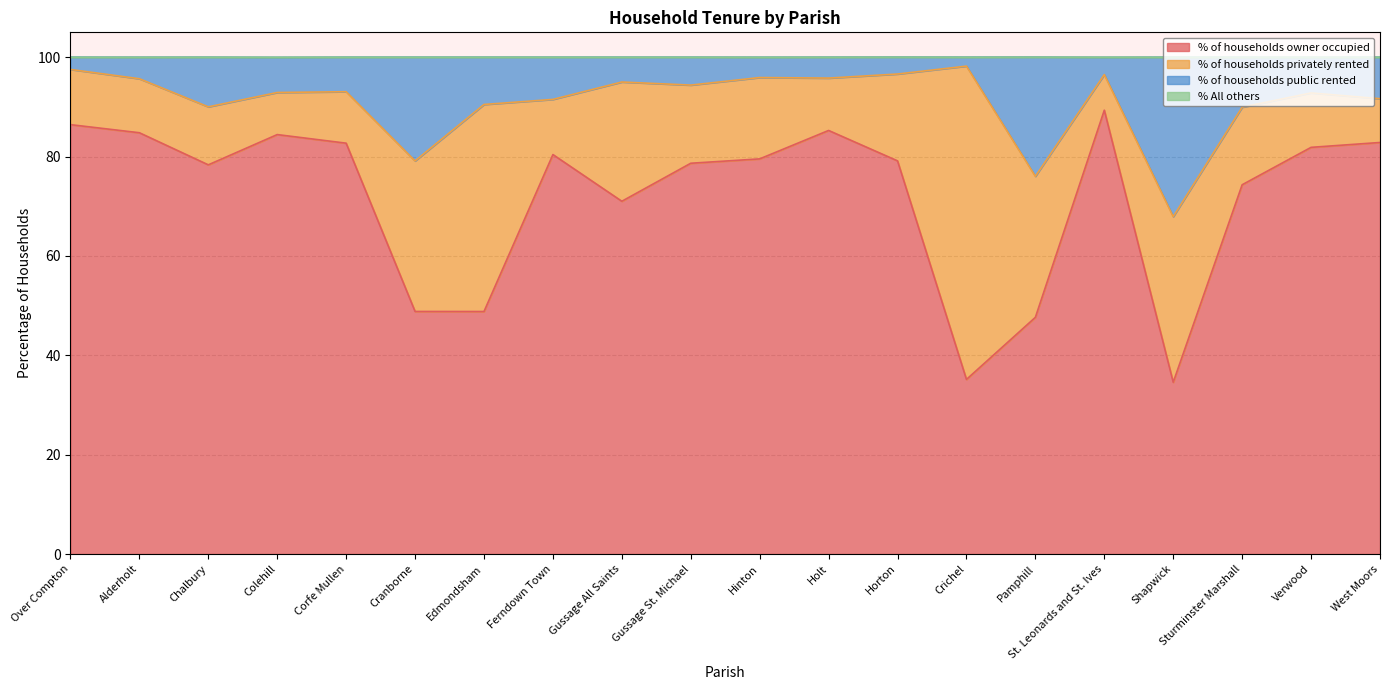

True or false: % of households public rented and % of households owner occupied intersect in this chart.

False